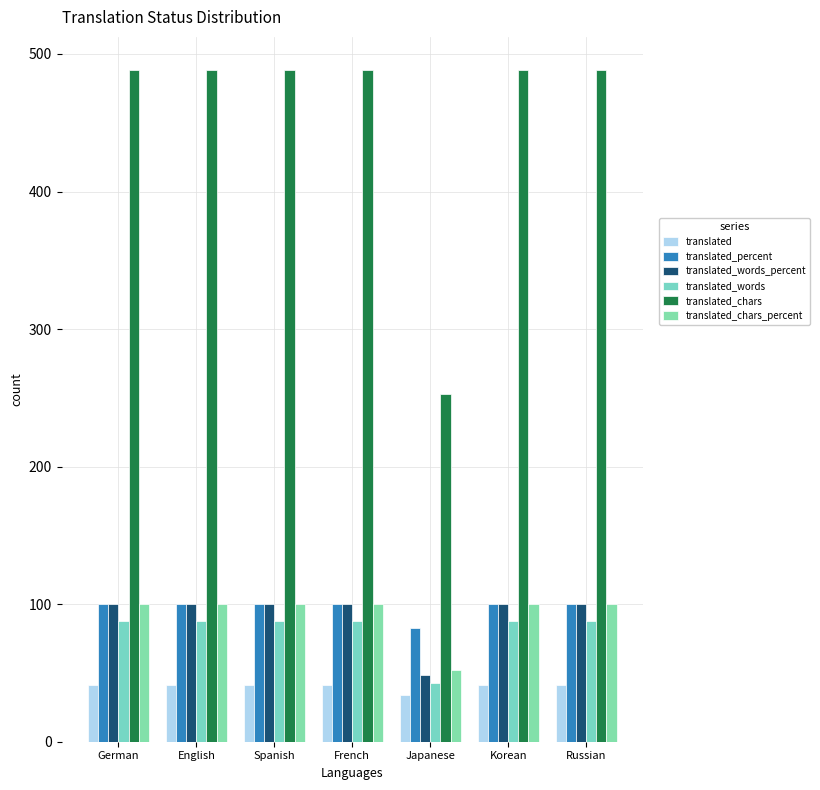

What position from the left is Japanese?

5